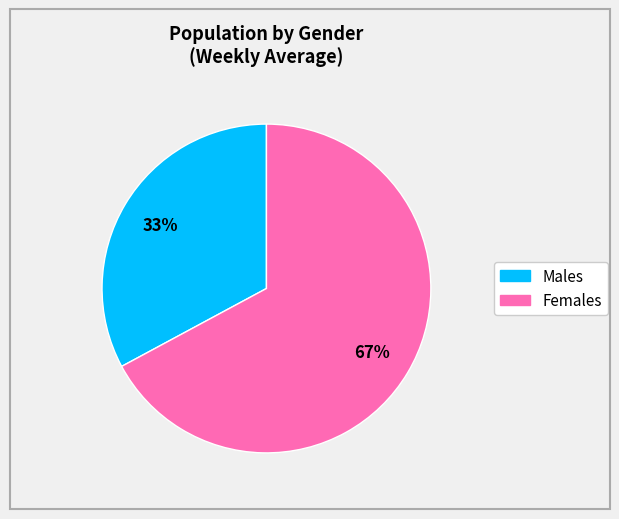

To the nearest percent, what is the average slice percentage?

50%